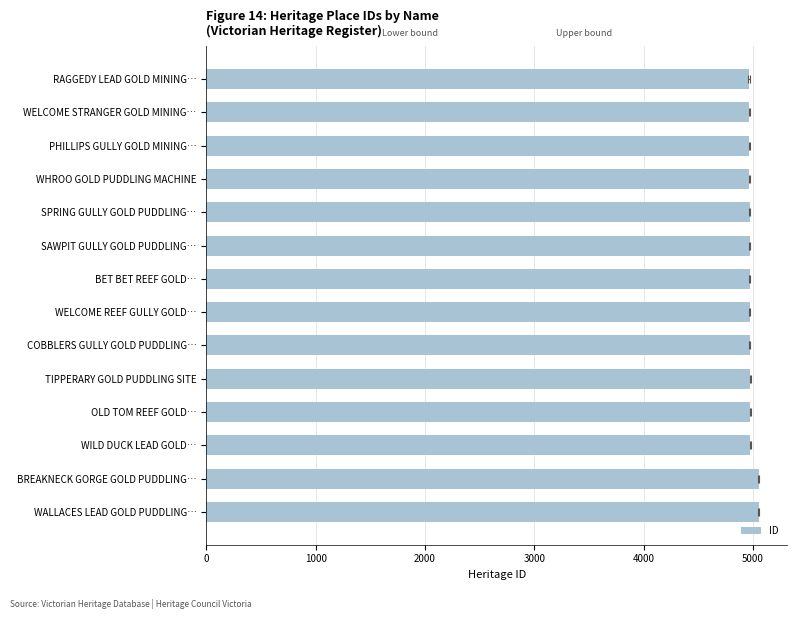

What is the ratio of the value at WHROO GOLD PUDDLING MACHINE to the value at WILD DUCK LEAD GOLD…?

1.0